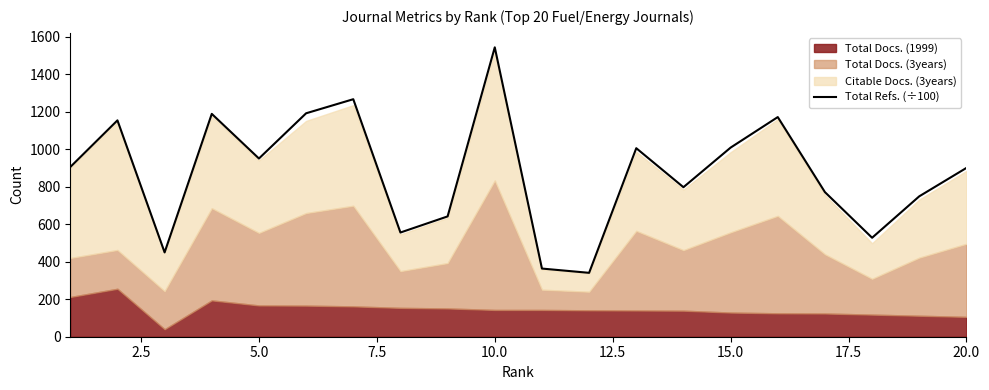

What is the maximum value for Total Refs. (÷100)?

1544.7